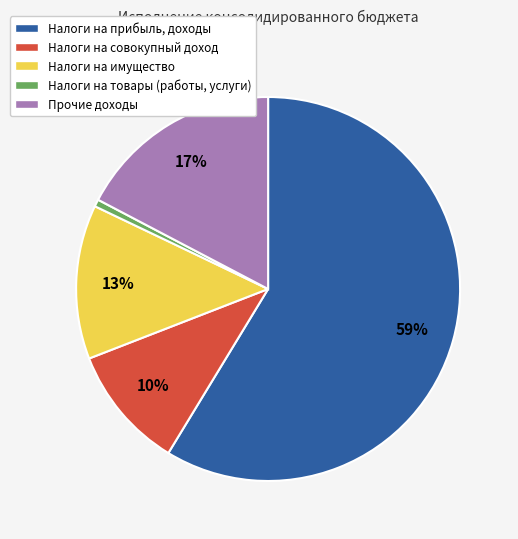

To the nearest percent, what is the difference between the largest and smallest slice percentages?

58%